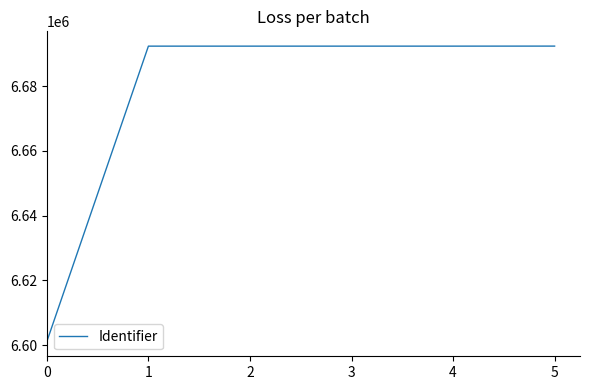

The chart shows a value of 2264933 at 5. True or false?

False